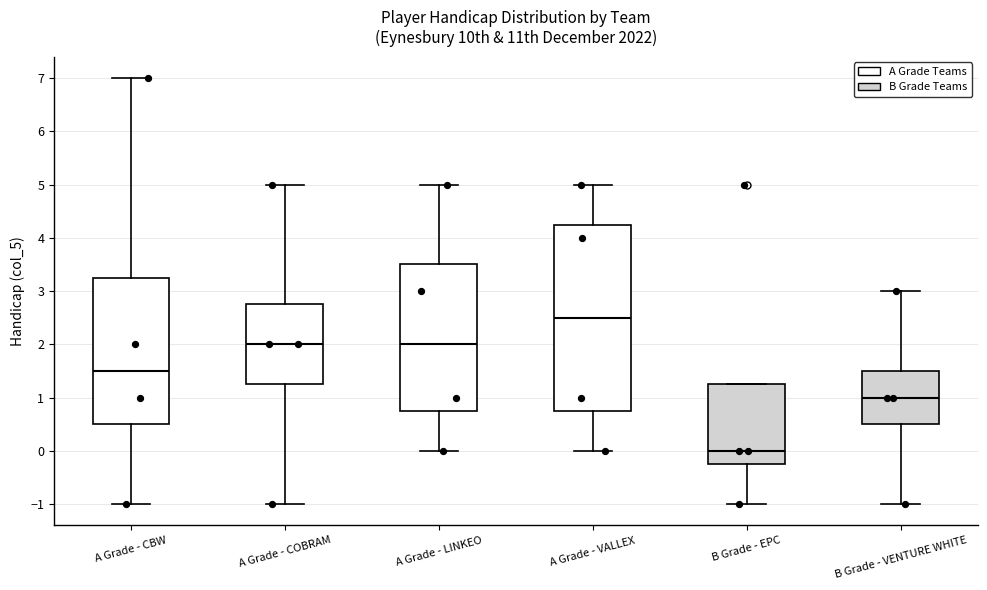

Which box has the highest median line?

A Grade - VALLEX